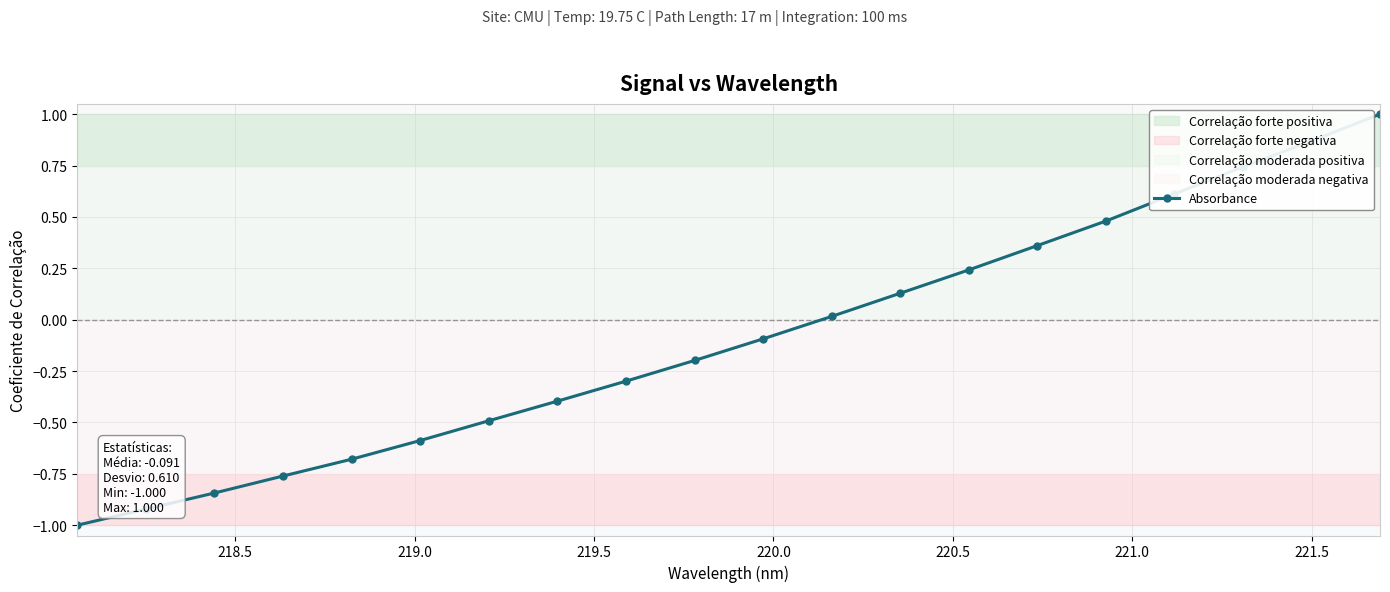

How many categories are shown in the chart?

20